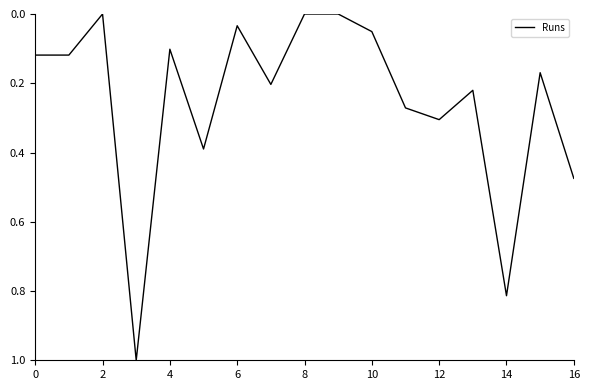

What is the maximum value shown in the chart?

1.0